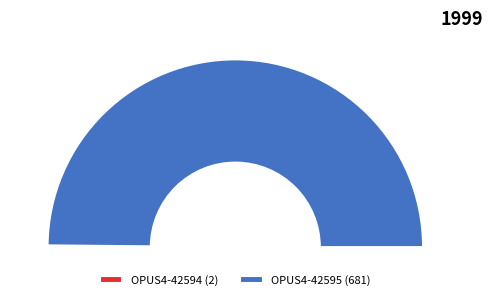

Which slice is the largest?

OPUS4-42595